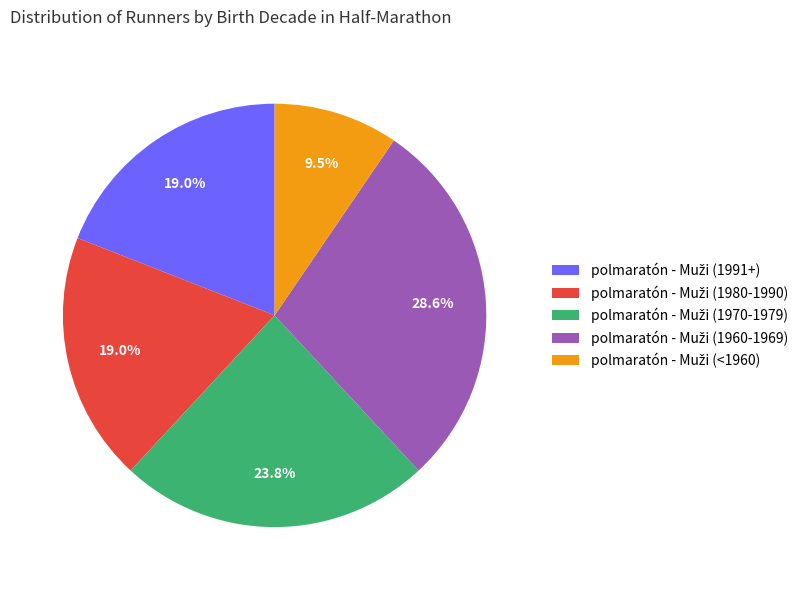

Is there any slice that represents more than half of the pie?

No